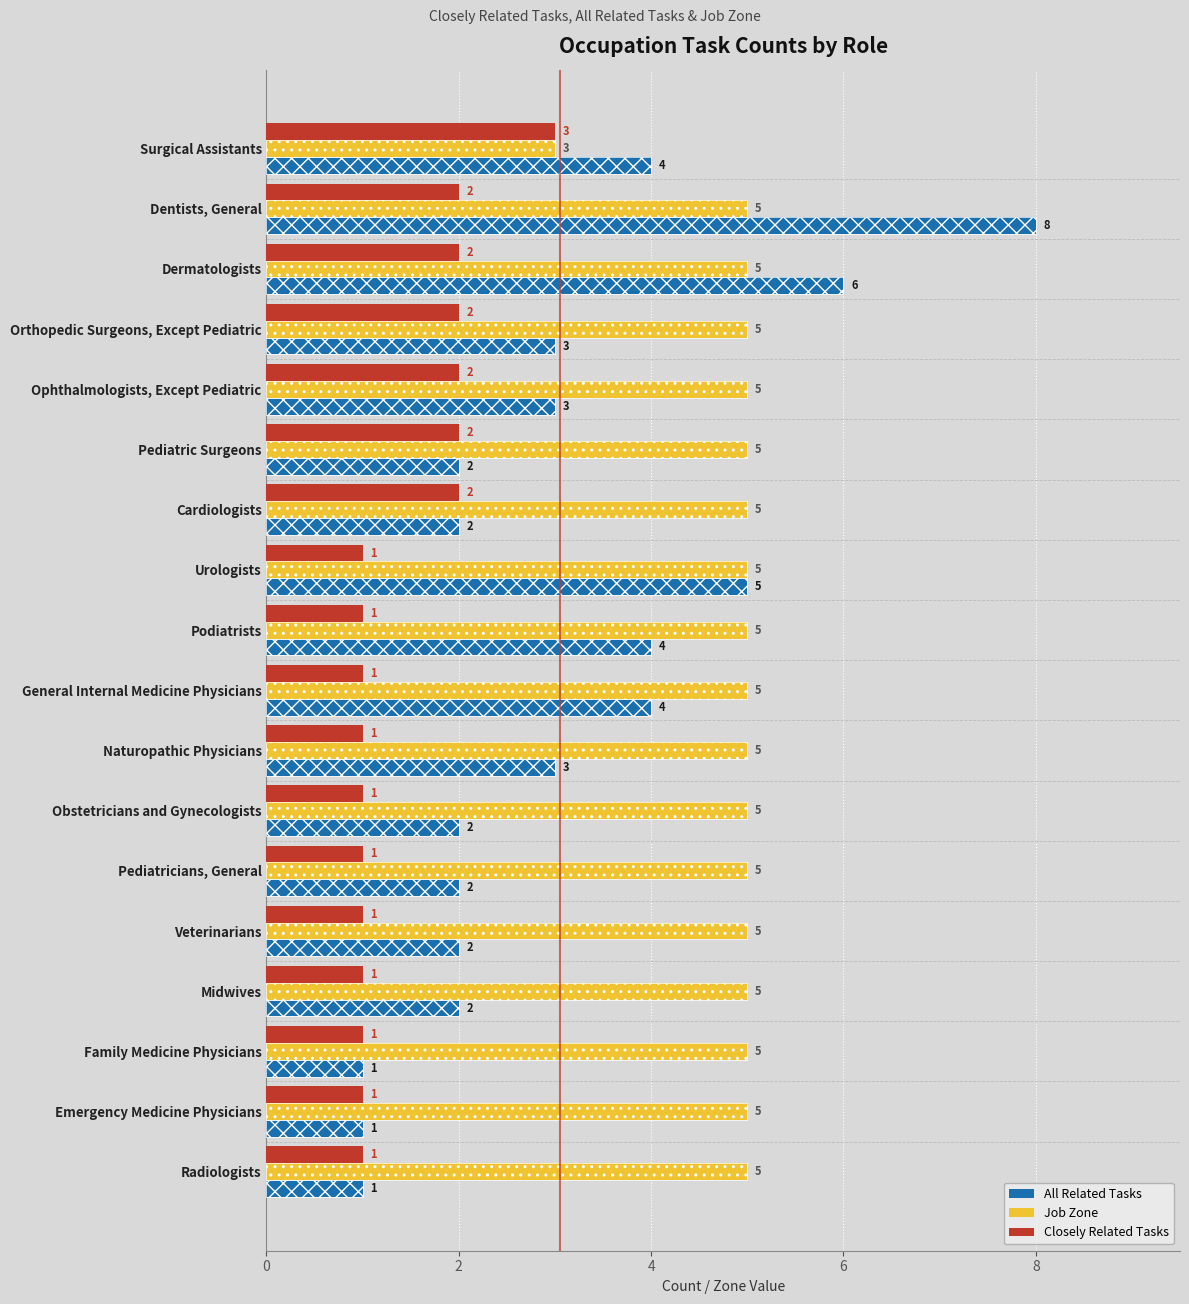

Which series changed the most between Dentists, General and Pediatricians, General?

All Related Tasks